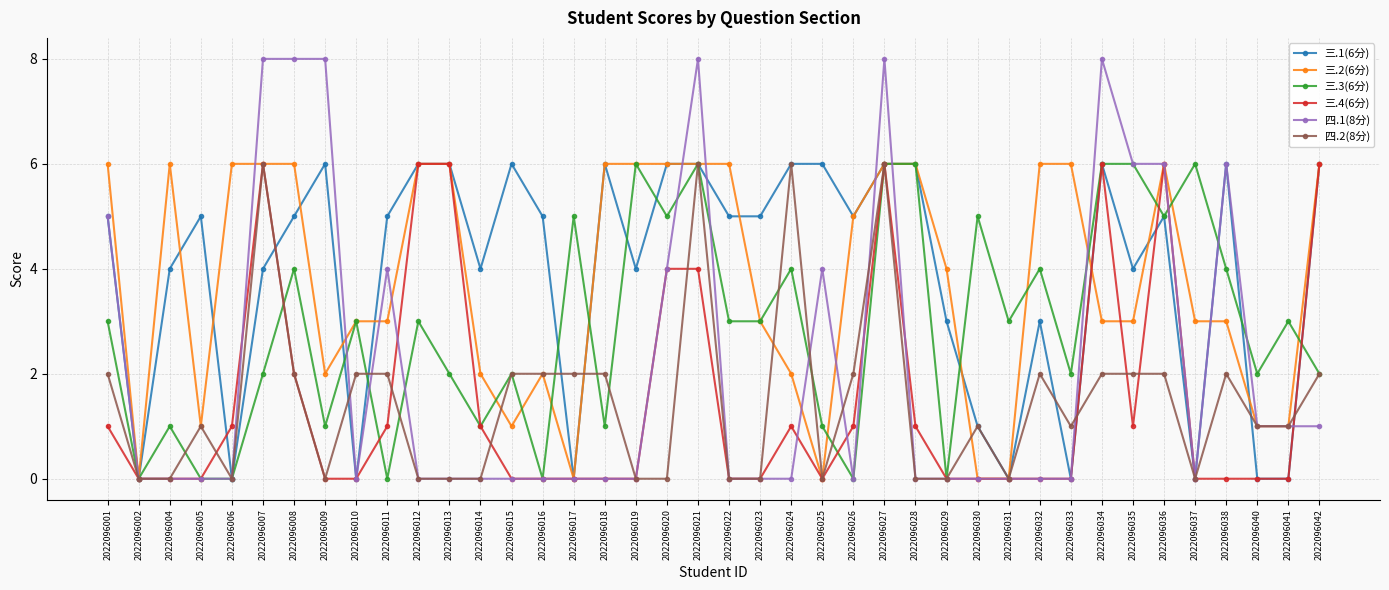

After their last crossing, which series has the higher values: 三.3(6分) or 三.4(6分)?

三.4(6分)